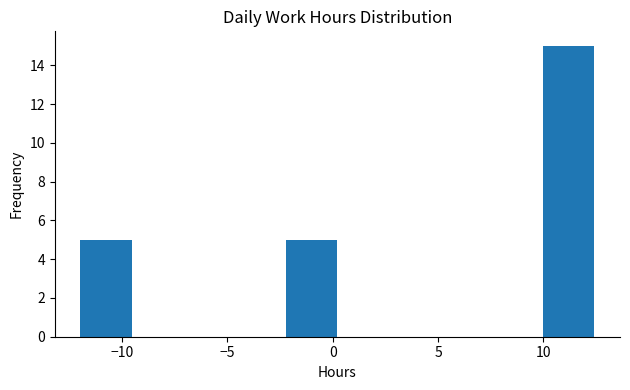

Which range on the x-axis has the tallest bar?

10.0 to 12.5